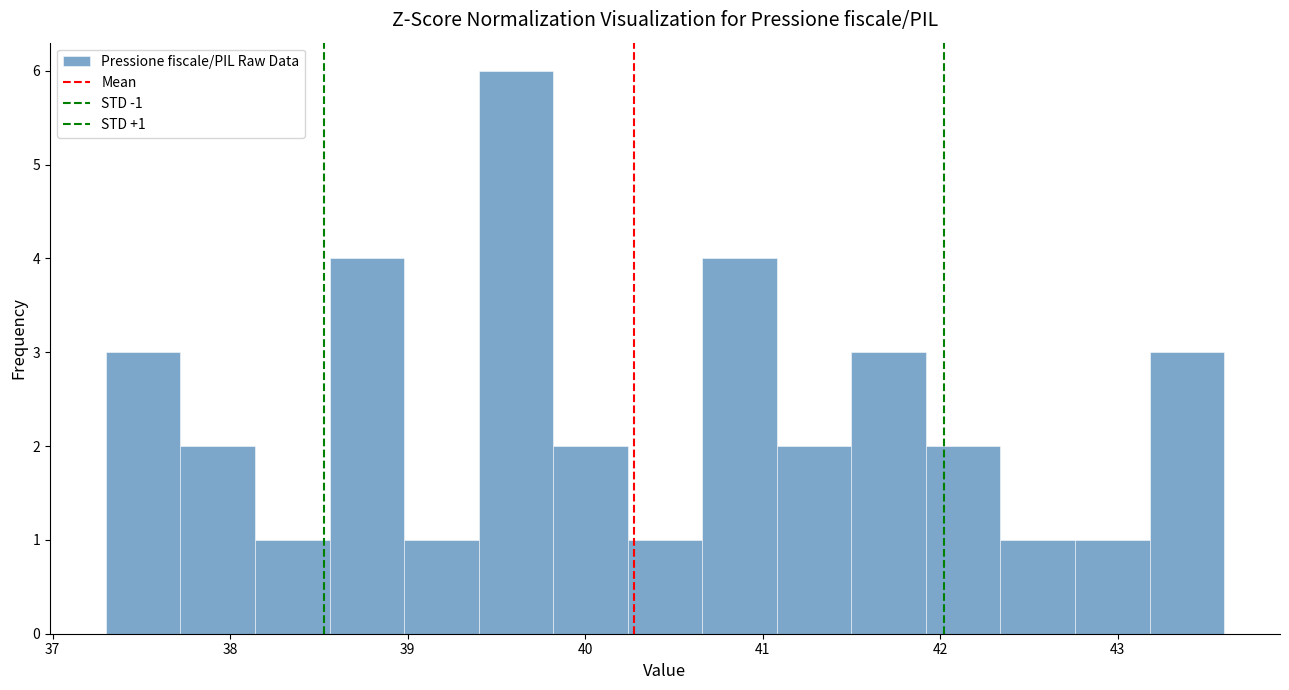

Over which range of the x-axis is the bar tallest?

39.40 to 39.82